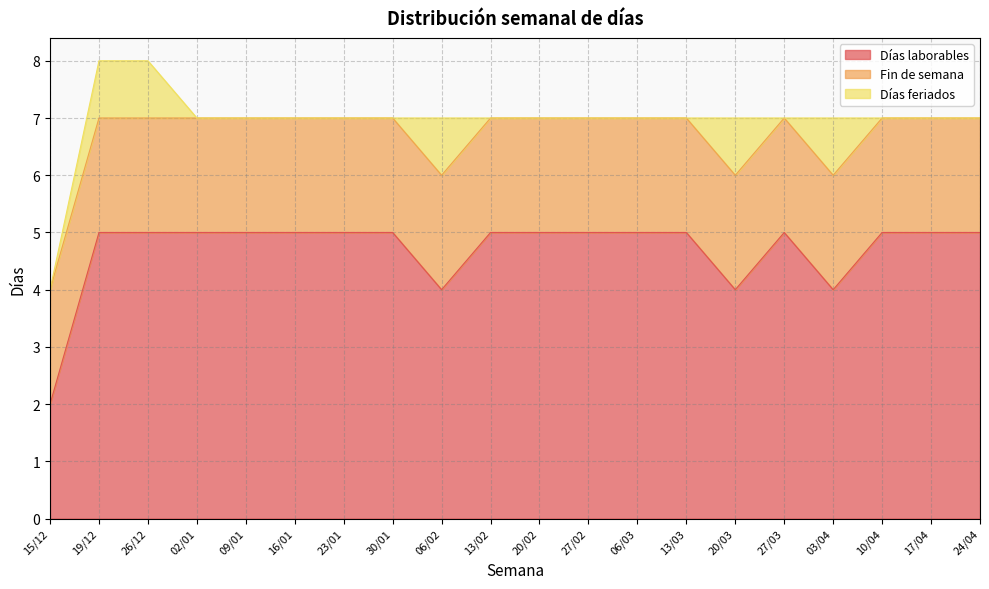

The value of Fin de semana at 23/01 is 1. True or false?

False